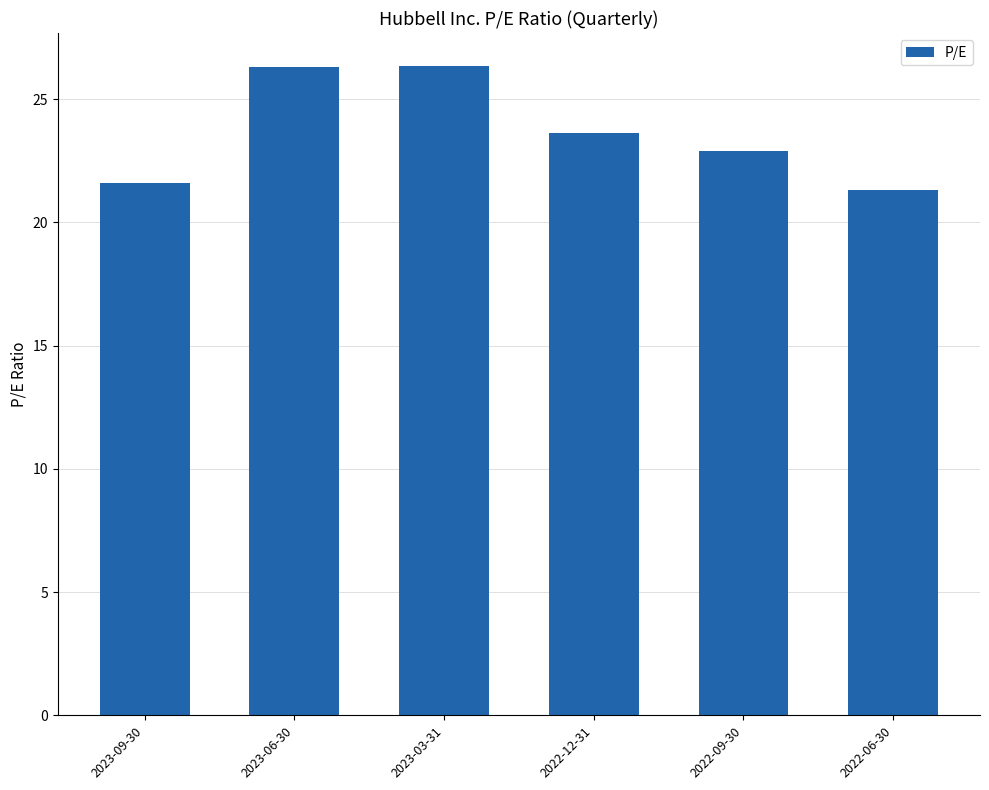

Where does the data first go above 23?

2023-06-30